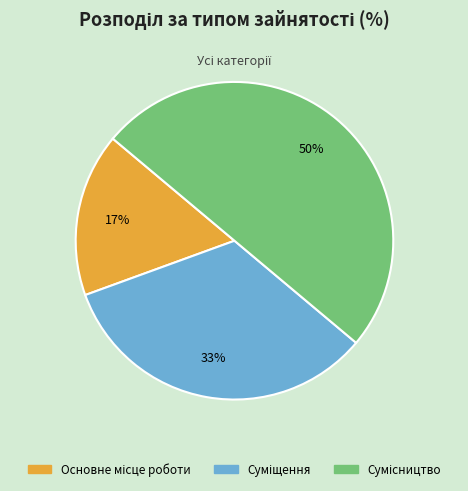

To the nearest percent, what is the difference between the largest and smallest slice percentages?

33%